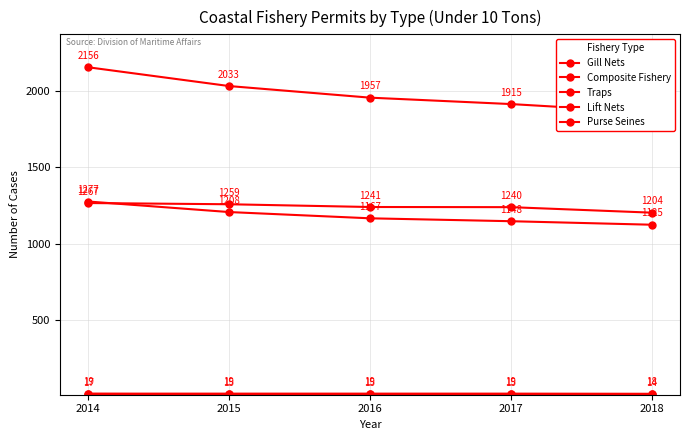

Which category has the highest value in the Lift Nets series?

2014